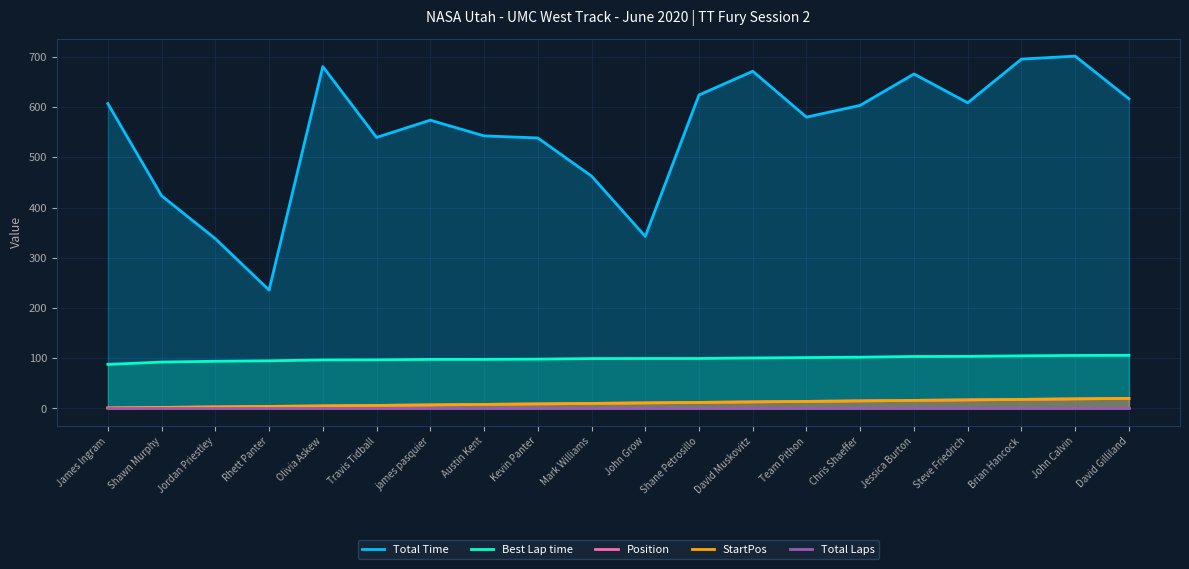

What are all the series names shown in the legend?

Total Time, Best Lap time, Position, StartPos, Total Laps